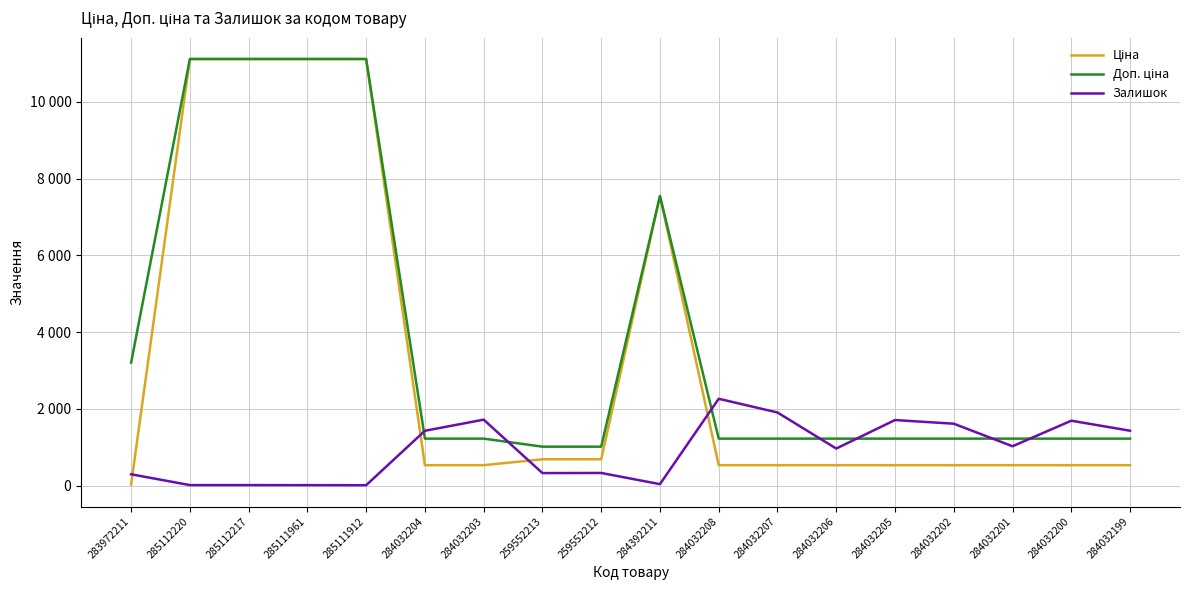

Does the chart have visible grid lines?

Yes